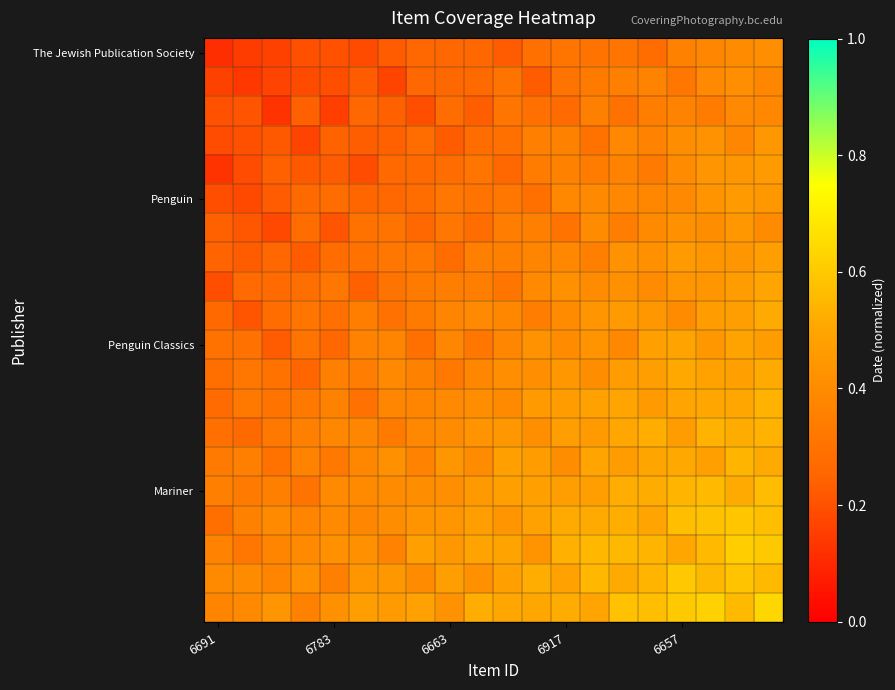

What is the greatest value displayed?

0.6